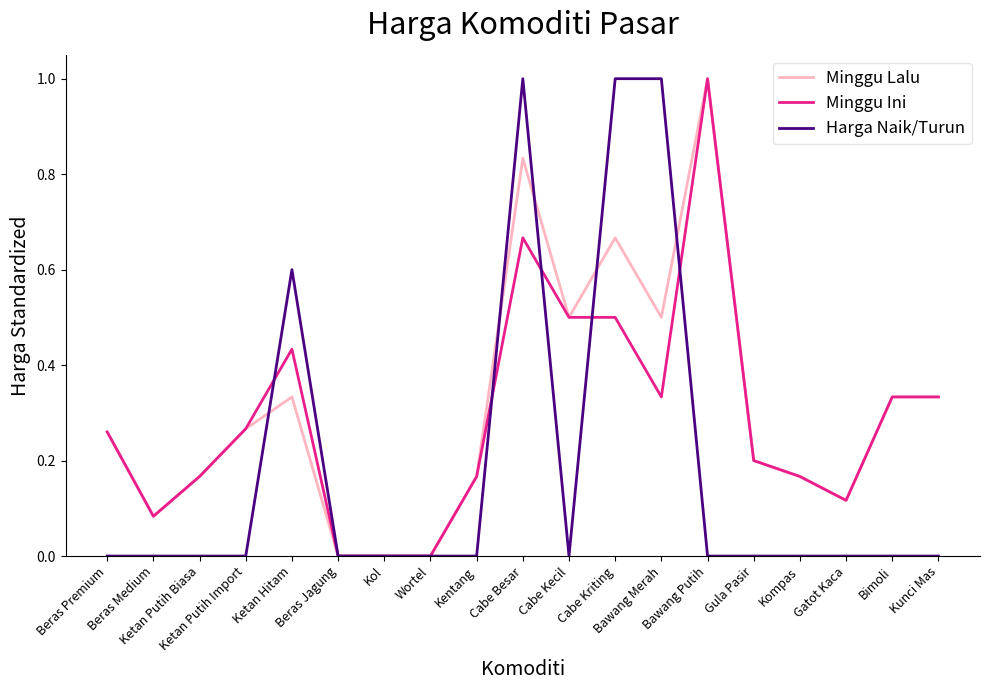

What is the maximum value shown in the chart?

1.0